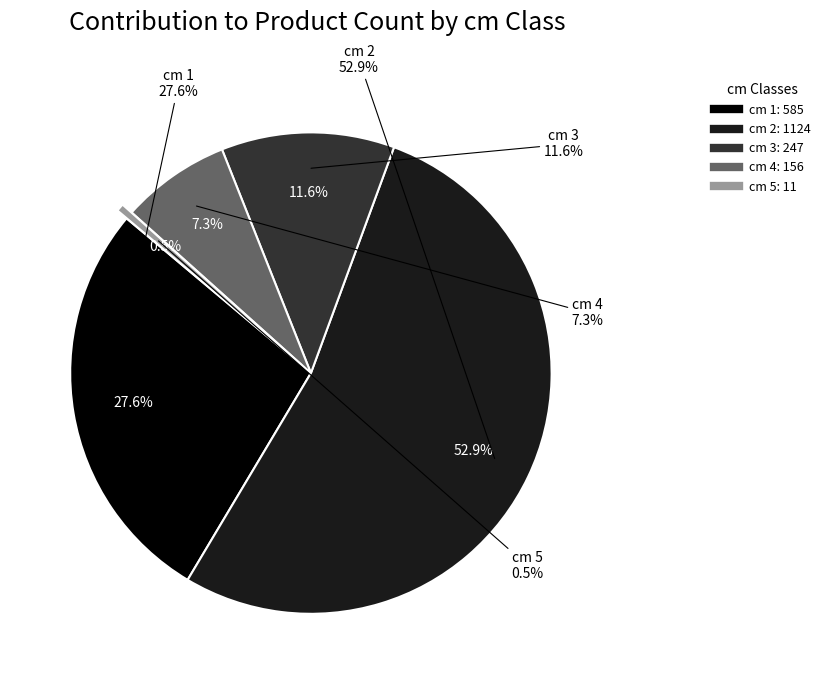

Which slice is the largest?

2